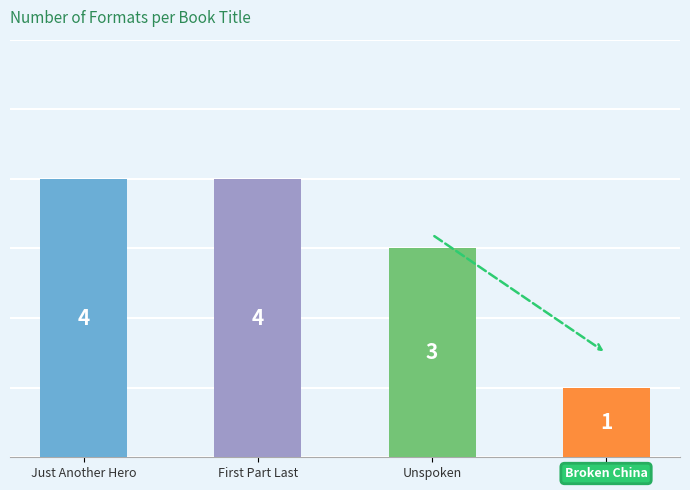

Is it true that the value at Unspoken is 3?

True